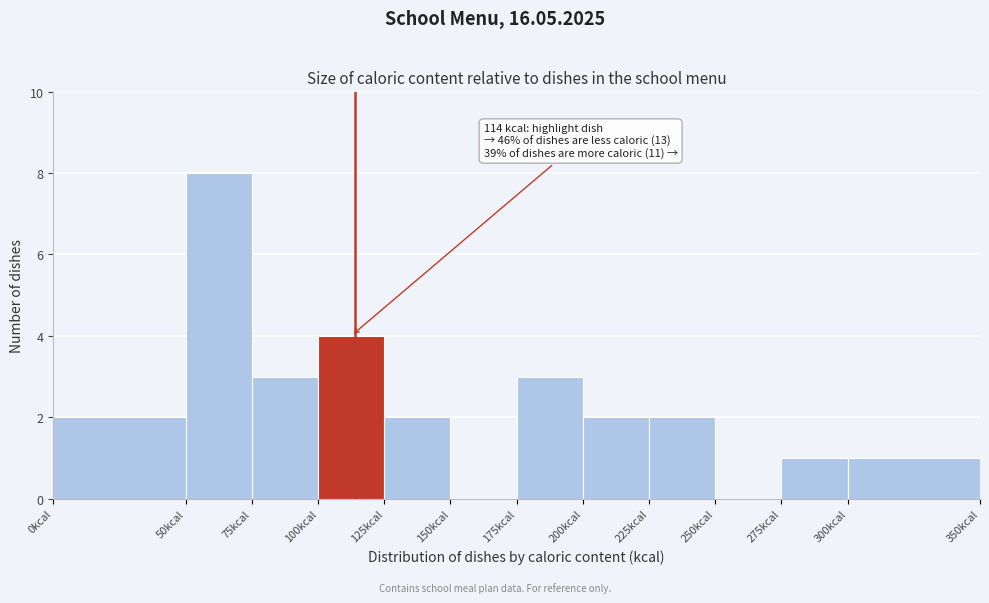

Over which range of the x-axis is the bar tallest?

50 to 75